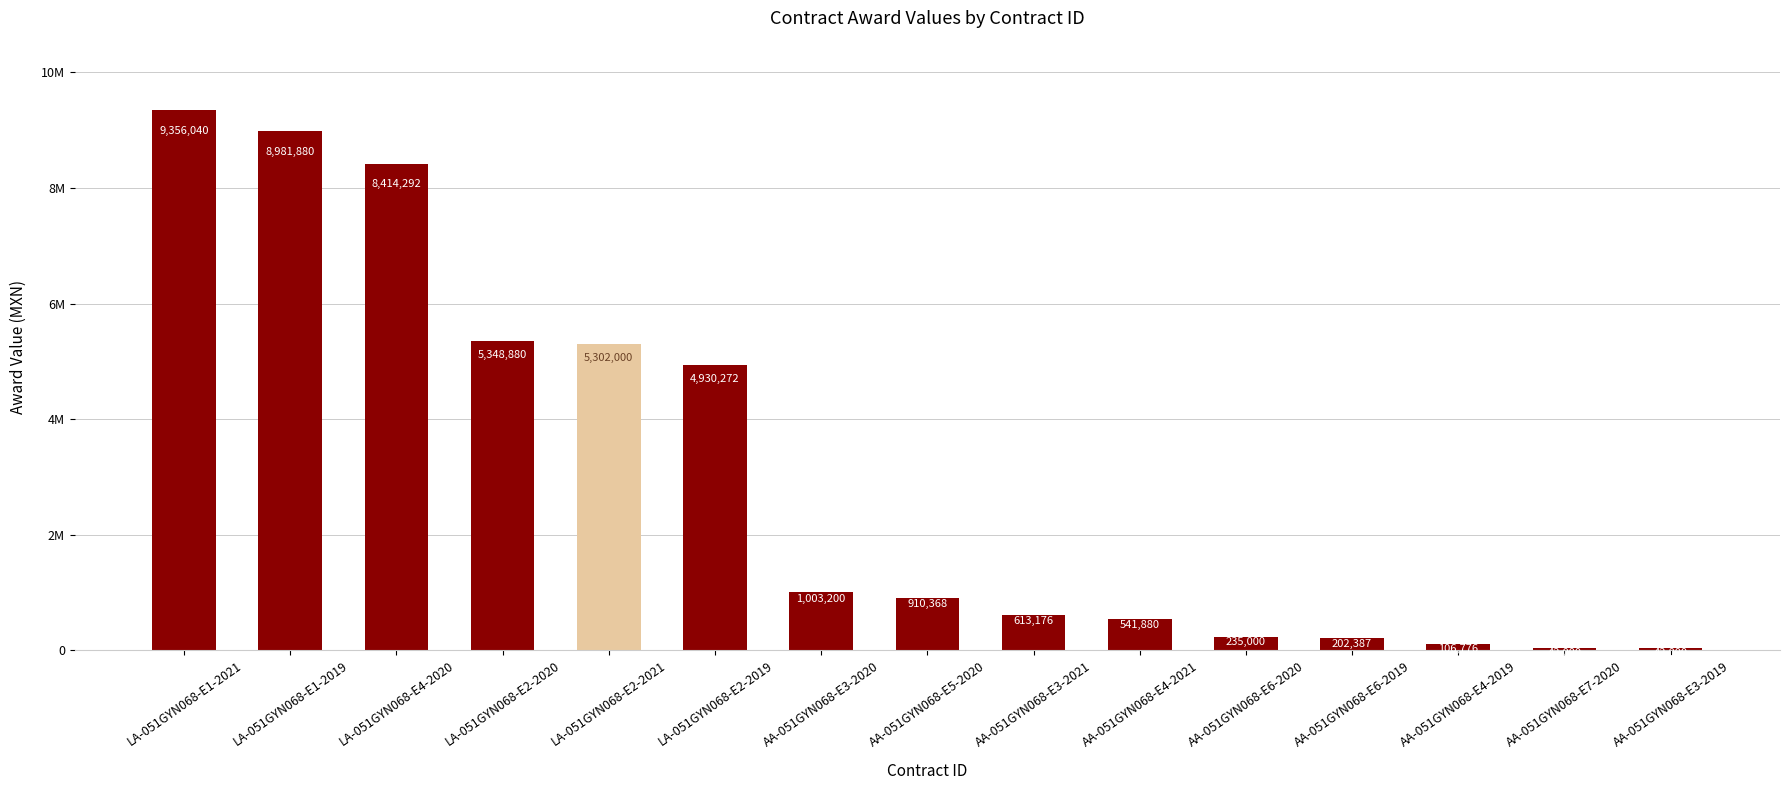

Rank the categories by value from lowest to highest.

AA-051GYN068-E7-2020, AA-051GYN068-E3-2019, AA-051GYN068-E4-2019, AA-051GYN068-E6-2019, AA-051GYN068-E6-2020, AA-051GYN068-E4-2021, AA-051GYN068-E3-2021, AA-051GYN068-E5-2020, AA-051GYN068-E3-2020, LA-051GYN068-E2-2019, LA-051GYN068-E2-2021, LA-051GYN068-E2-2020, LA-051GYN068-E4-2020, LA-051GYN068-E1-2019, LA-051GYN068-E1-2021